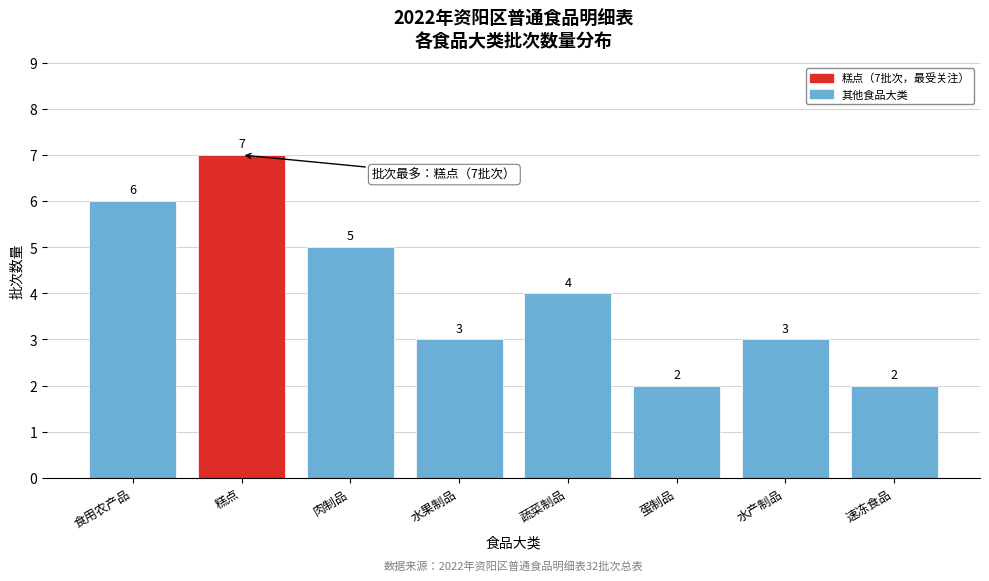

Reading left to right, list all the values displayed in this chart.

6	7	5	3	4	2	3	2